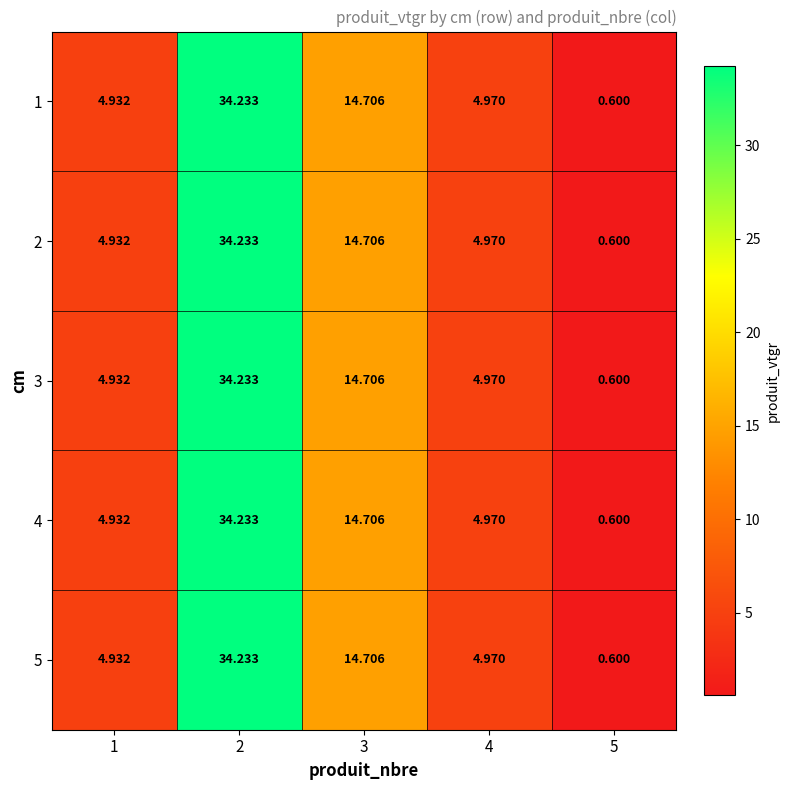

Is the value of 5 at 3 greater than the value of 2 at 4?

Yes